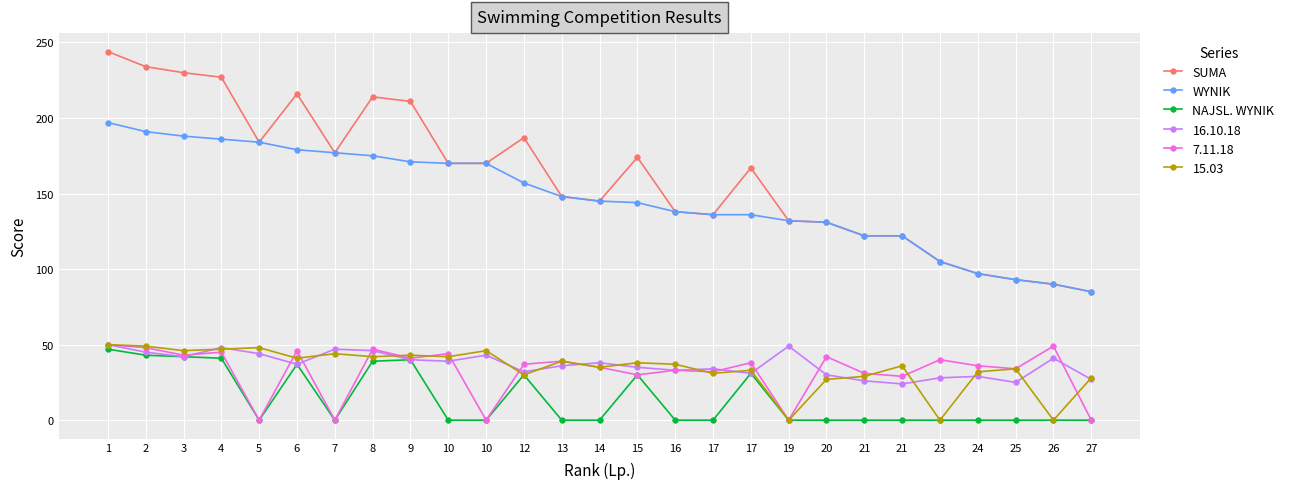

How many data points in SUMA are less than 167?

13